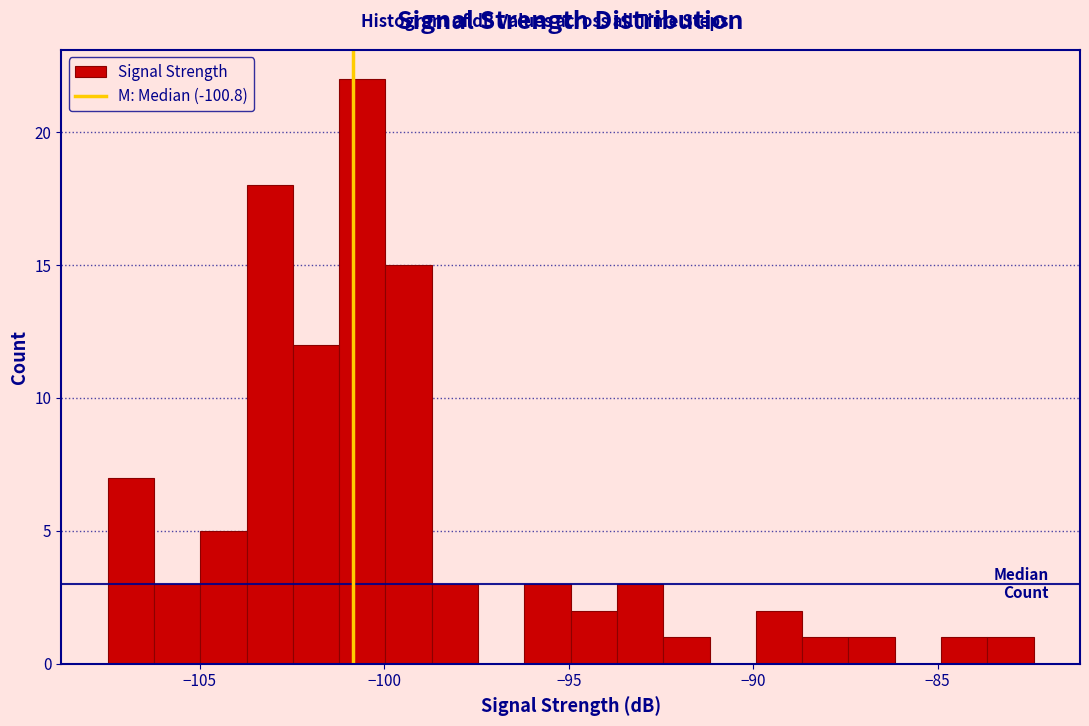

Read against the x-axis, roughly where is the centre of the tallest bar?

-100.5